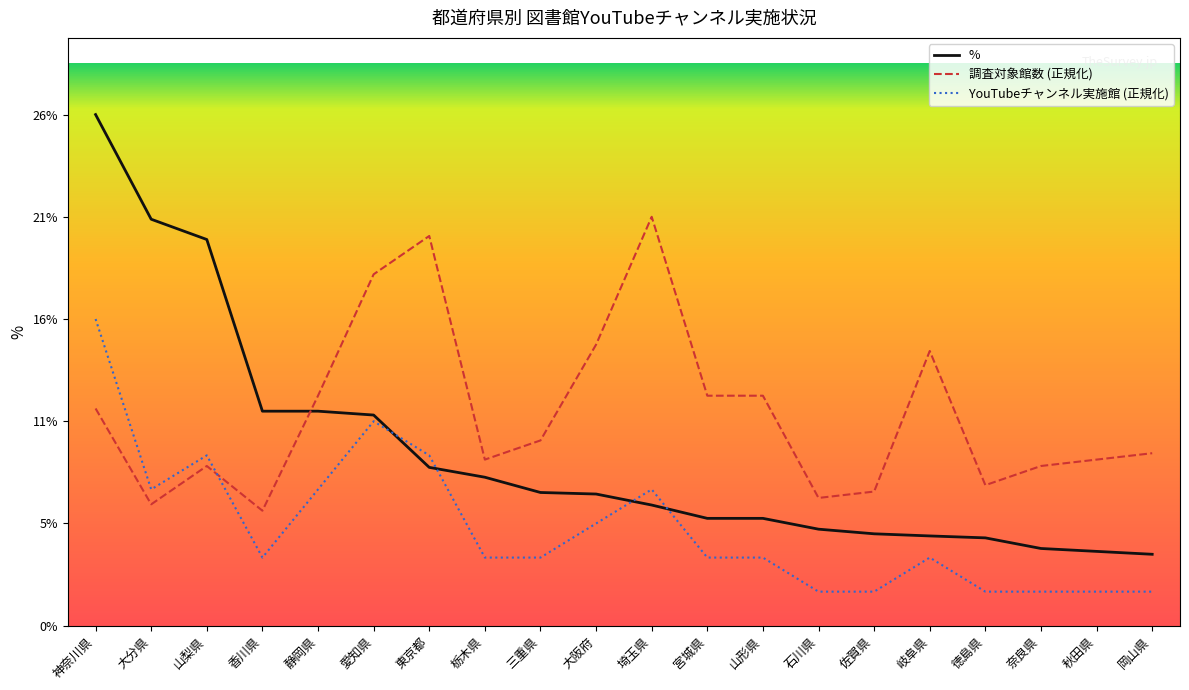

Is this an area chart (filled region under the line)?

No